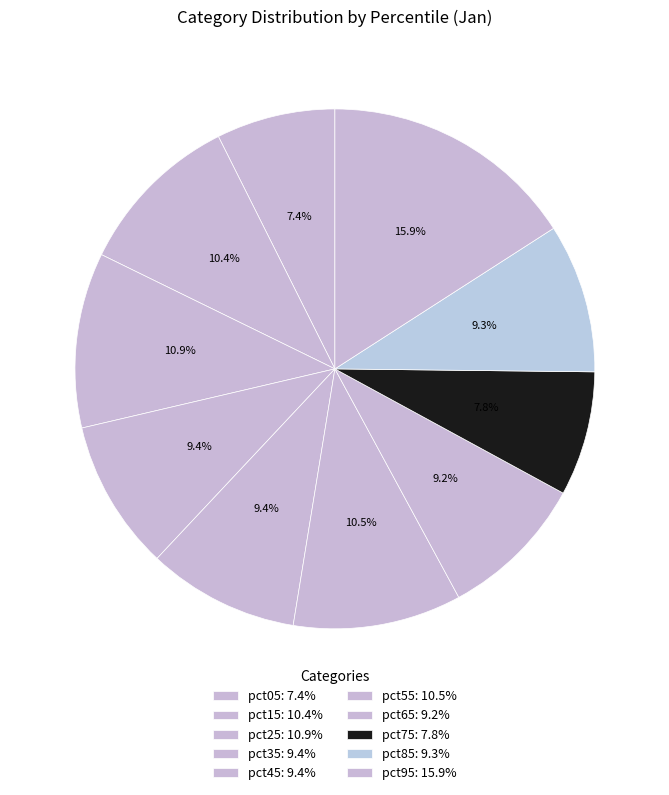

Which category has the biggest portion of the pie?

pct95